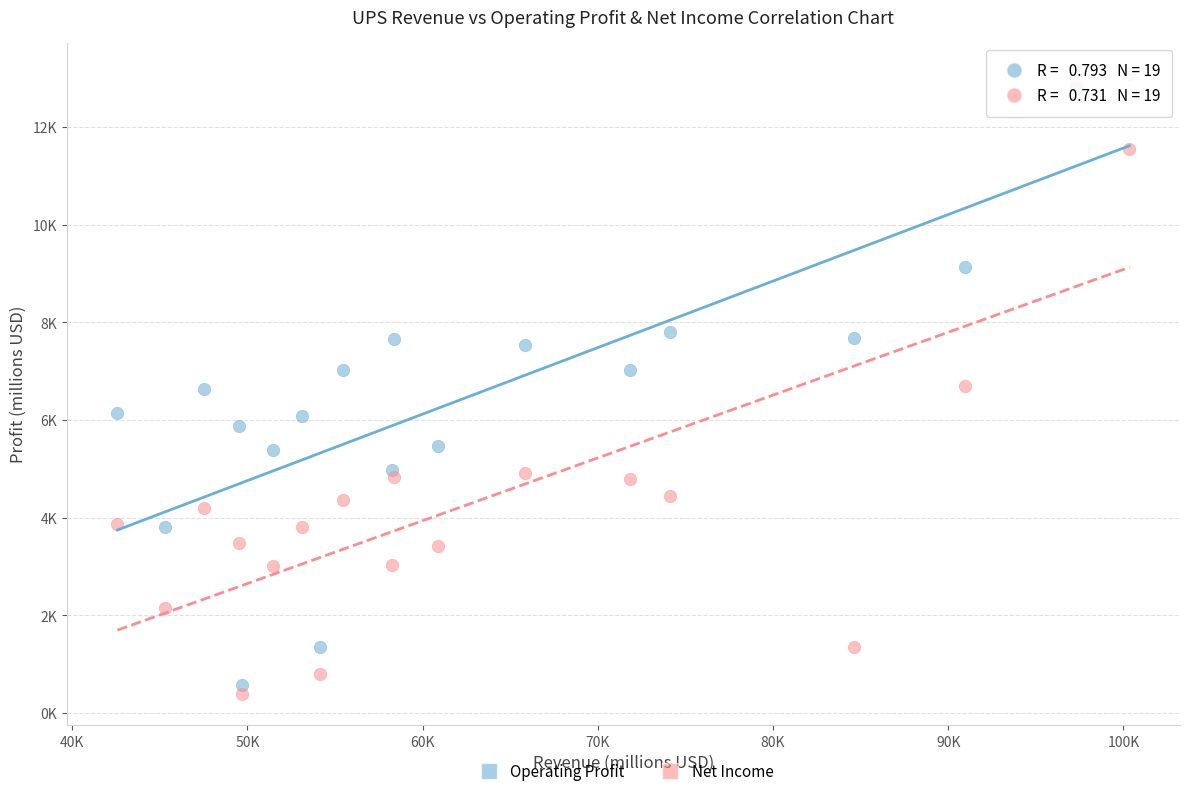

Which series contains the lowest Y value?

Net Income